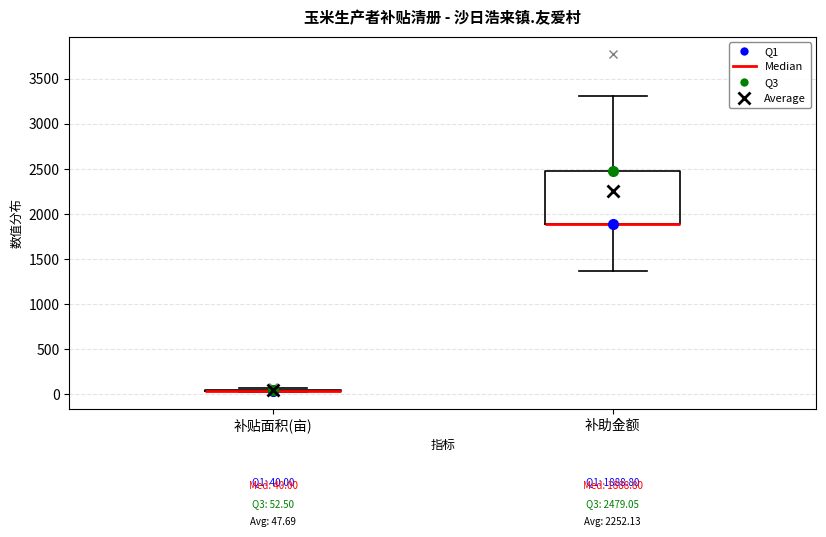

Which box is the tallest, from its lower edge to its upper edge?

补助金额